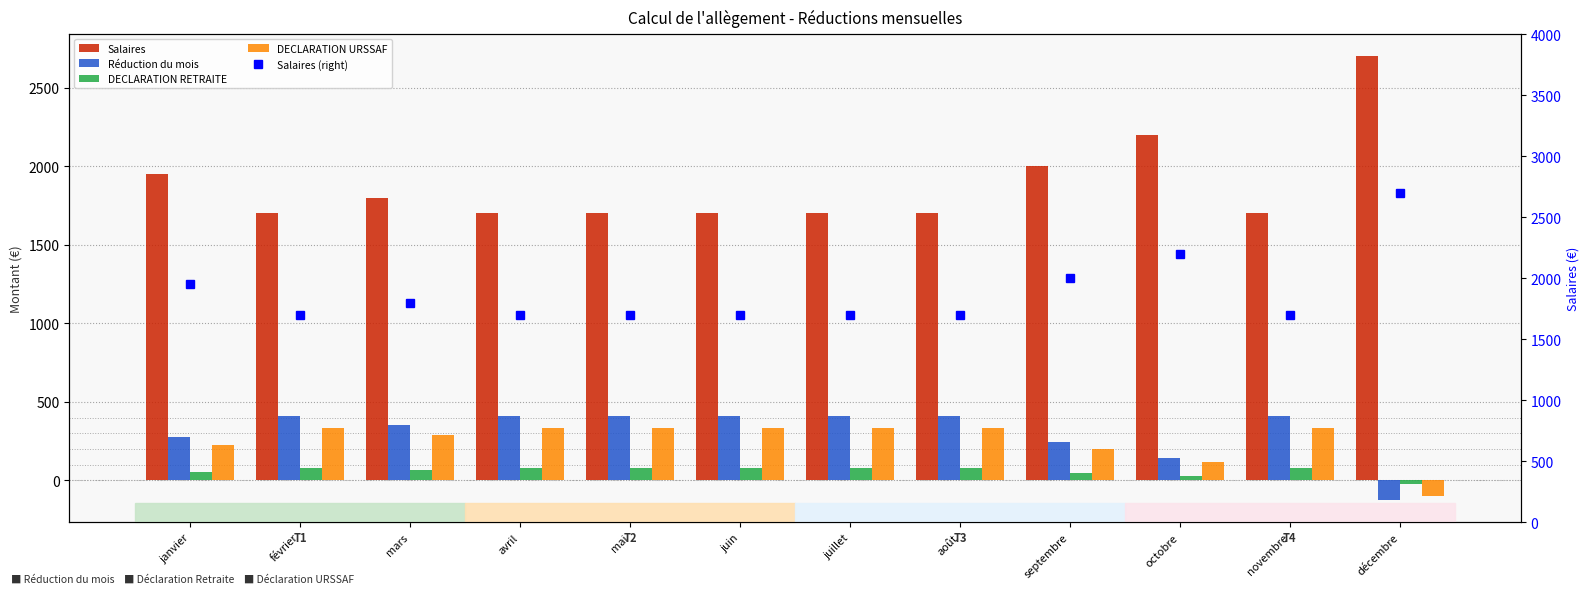

What is the highest value of the Réduction du mois series?

408.1